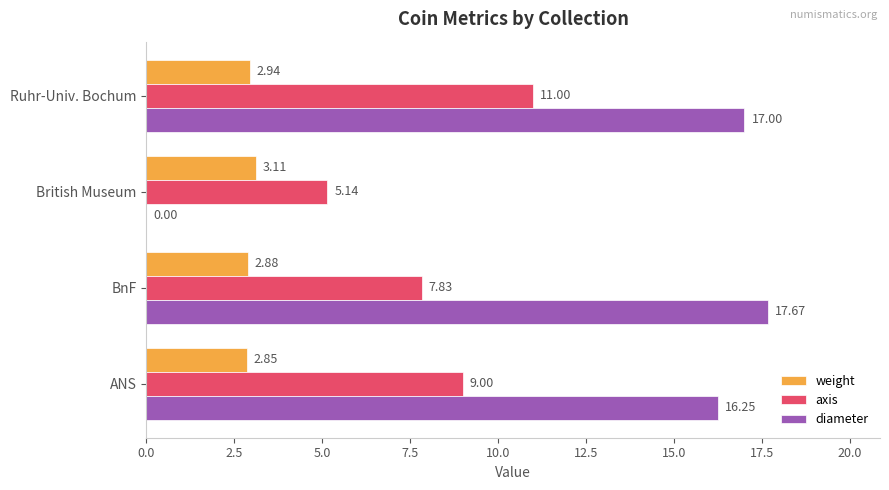

Count the number of data series in this chart.

3